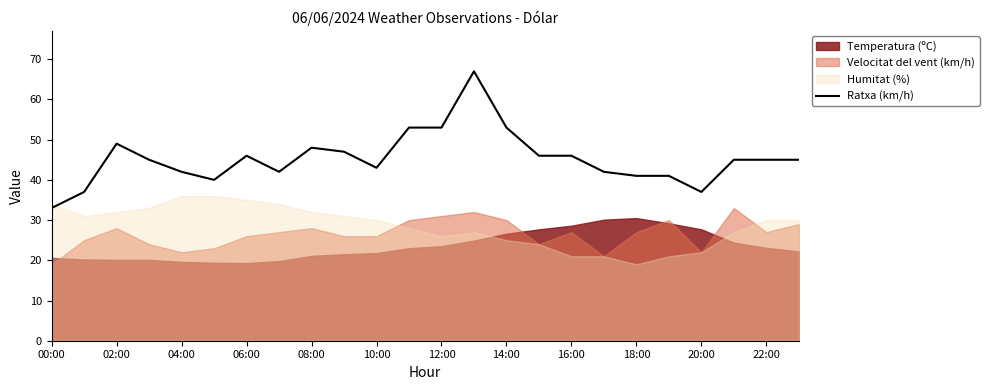

What is the difference between the second highest and second lowest values?

16